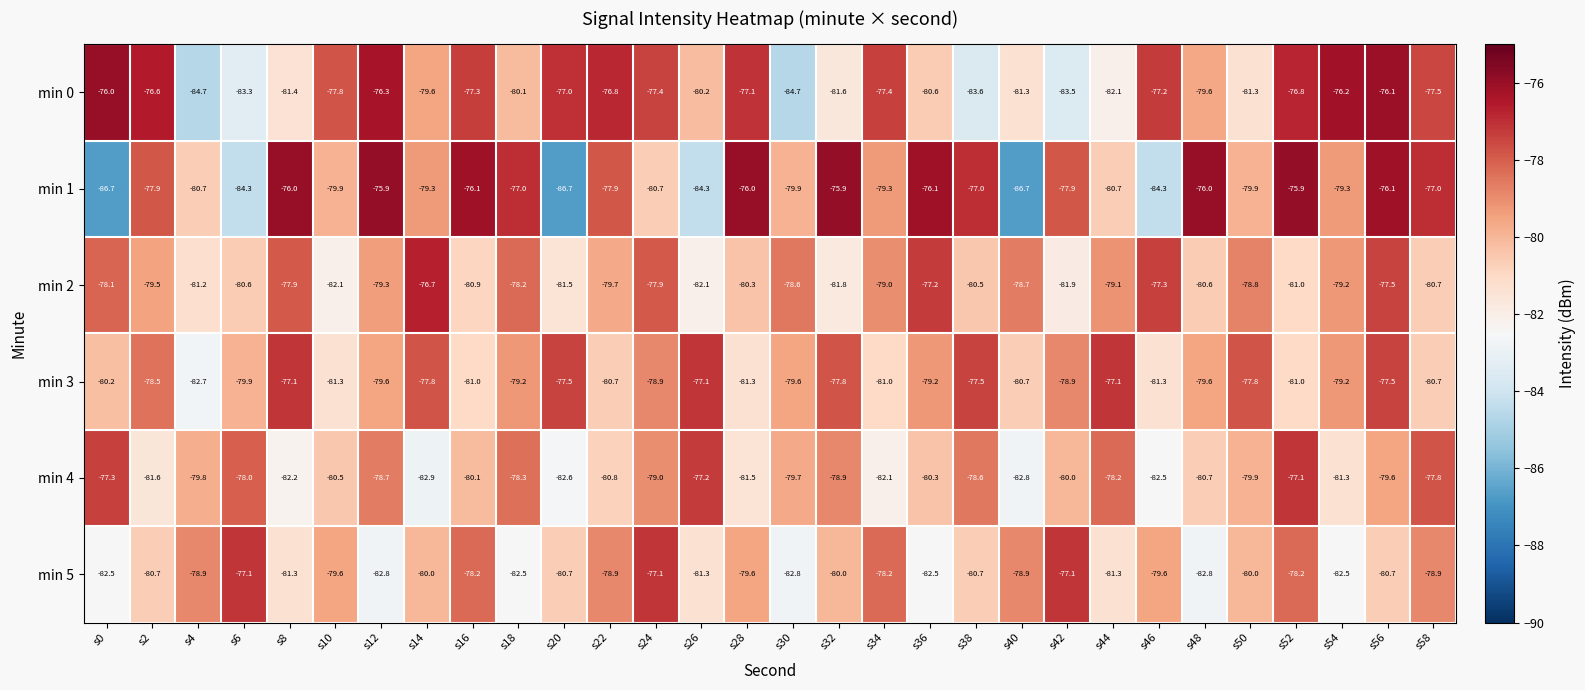

What is the spread (max minus min) of values at s24?

3.6